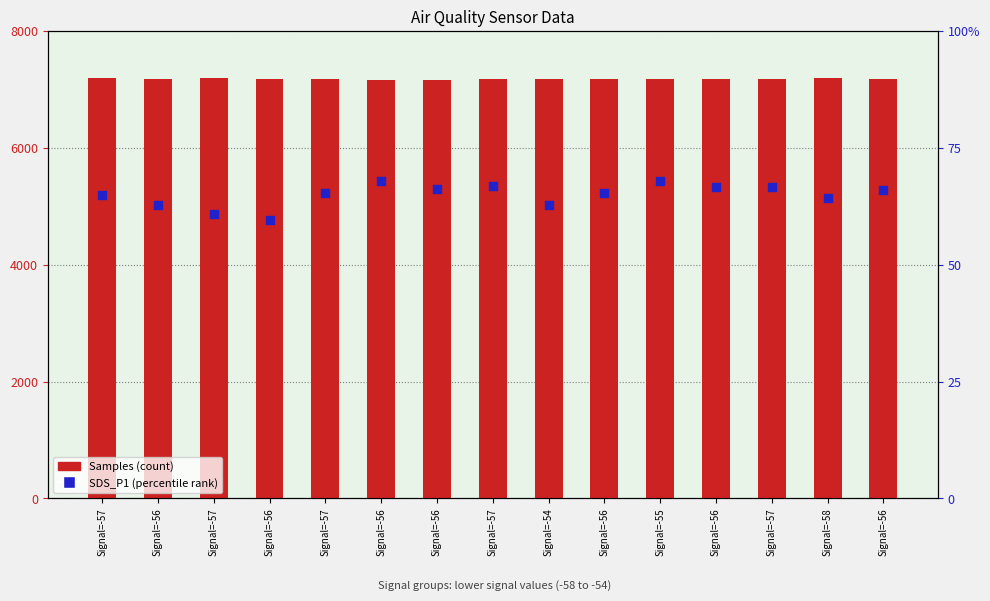

What are all the series names shown in the legend?

Samples (count), SDS_P1 (percentile rank)